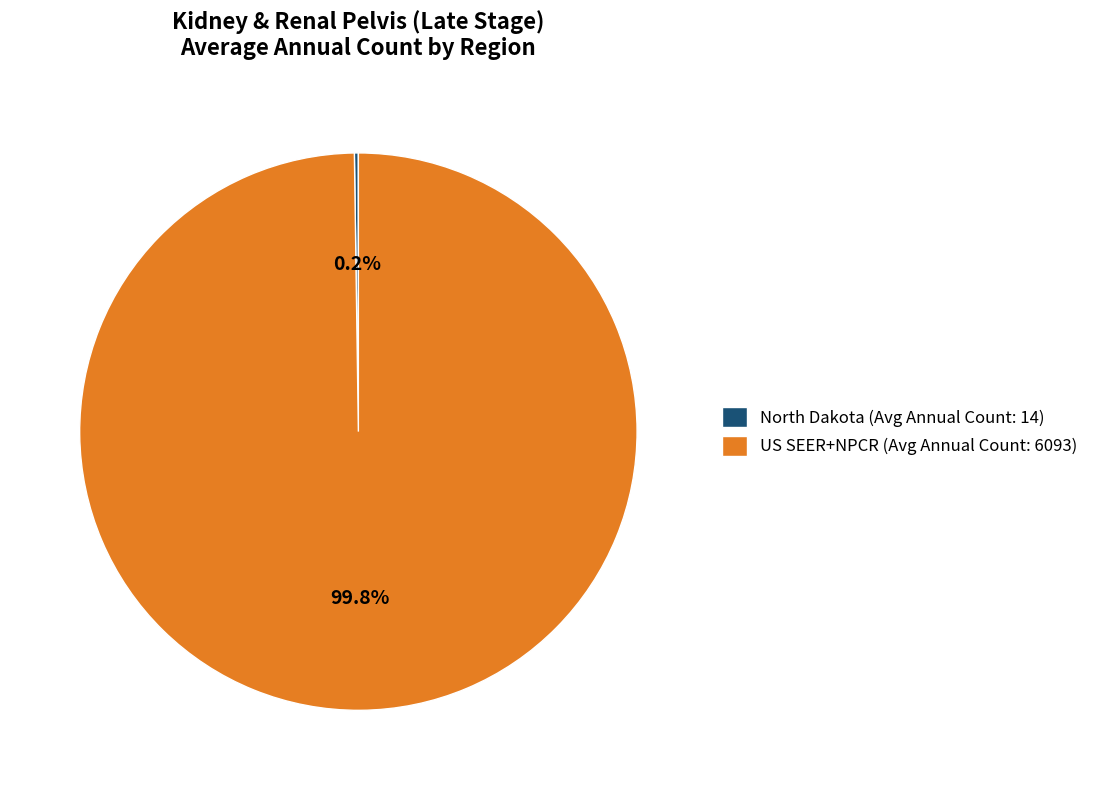

What portion of the pie excludes US SEER+NPCR (Avg Annual Count: 6093)?

0.2%